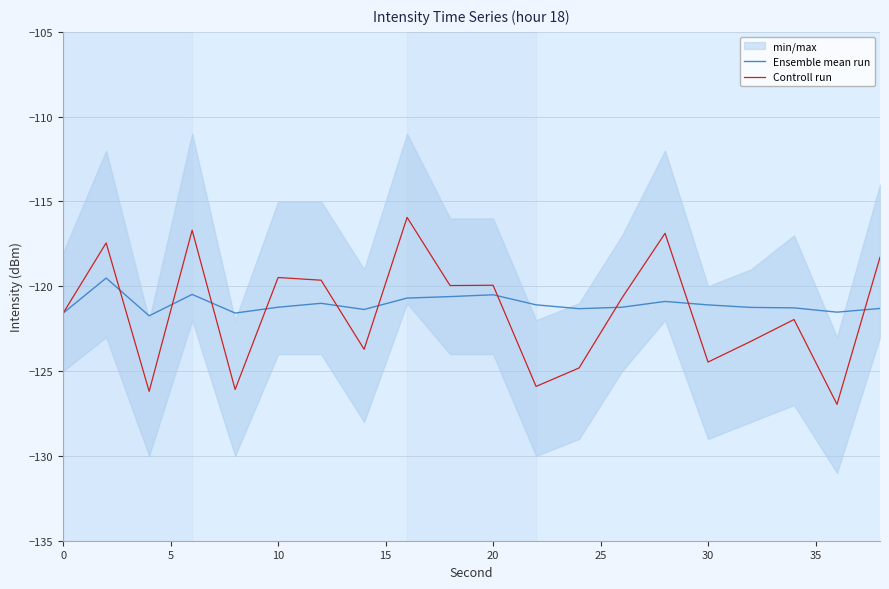

How many values in the Ensemble mean run series are below -121?

14